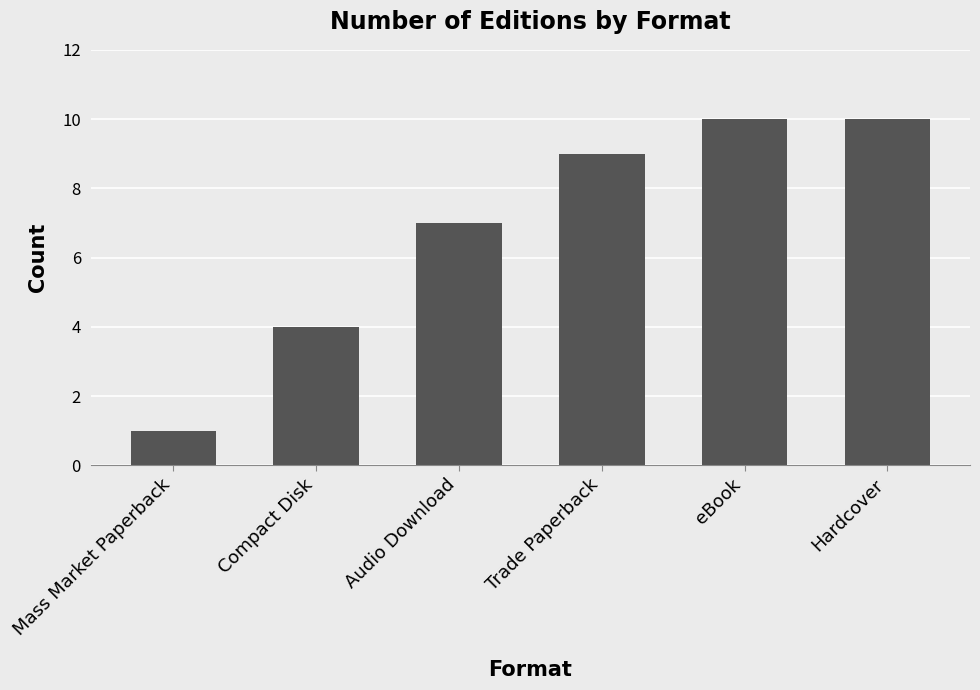

Reading left to right, what are all the values shown in this chart?

1	4	7	9	10	10